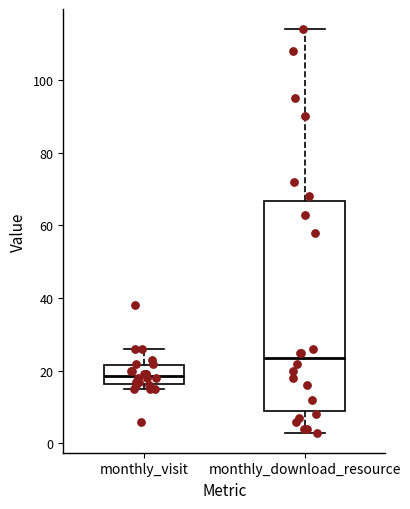

Reading left to right, read every box against the y-axis: the position of its median line, the range the box covers, and the ends of its whiskers. The values are not printed on the chart, so give them approximately, as read against the axis.

monthly_visit: median 18, box 16 to 22, whiskers 16 (just below the box's lower edge) to 26
monthly_download_resource: median 24, box 10 to 66, whiskers 4 to 114